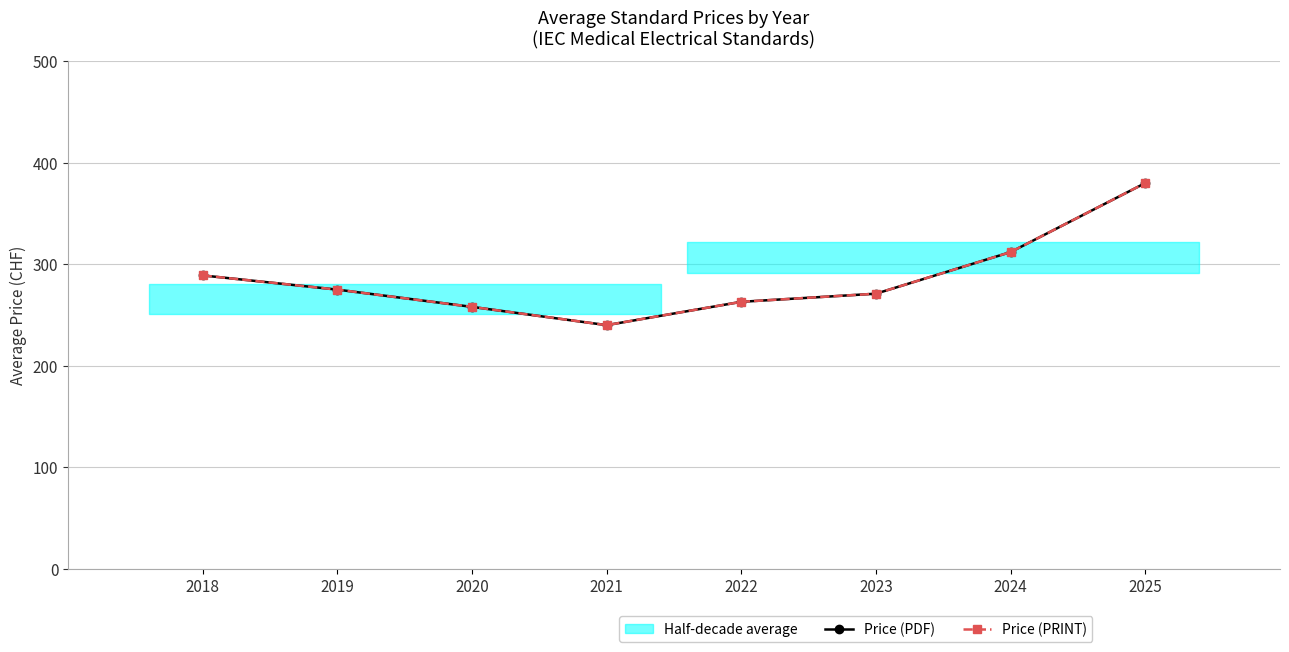

Is this an area chart (filled region under the line)?

No